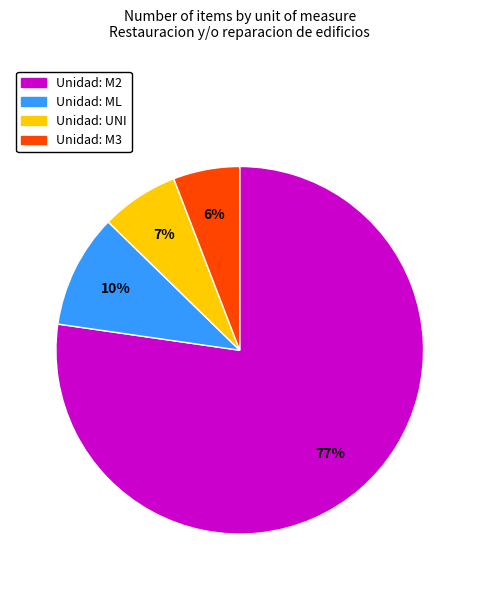

How many segments does this pie chart have?

4